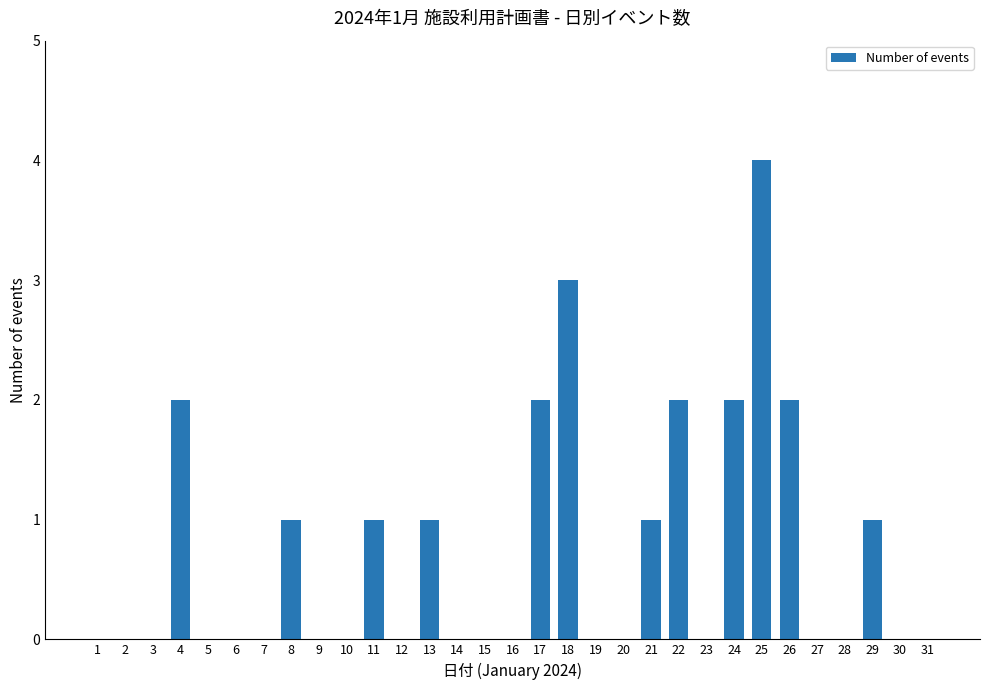

Are the bars horizontal?

No